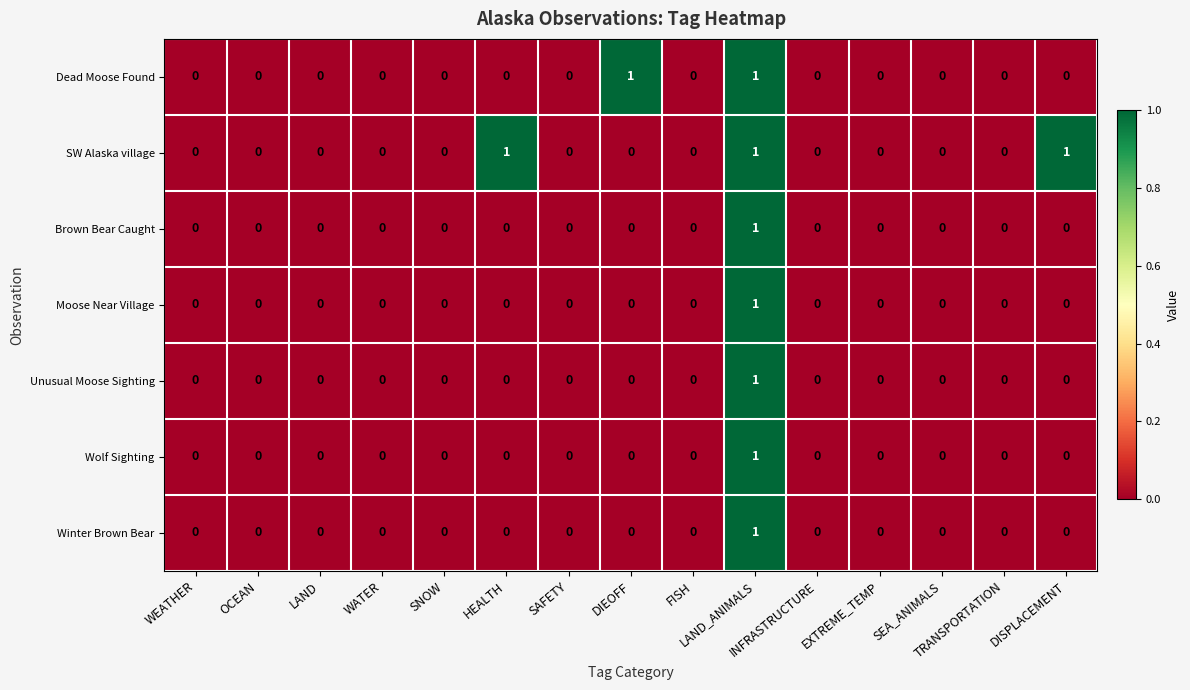

Which series has the largest total across all categories?

SW Alaska village